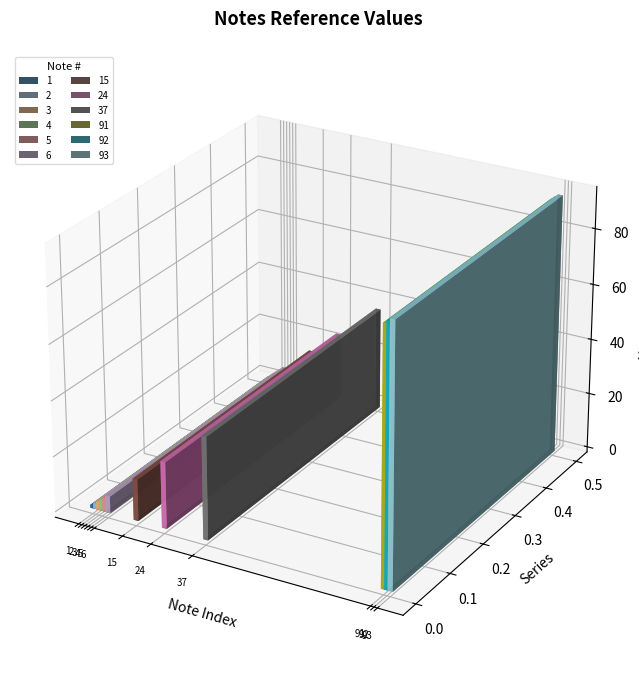

At which label is the value closest to 47?

37